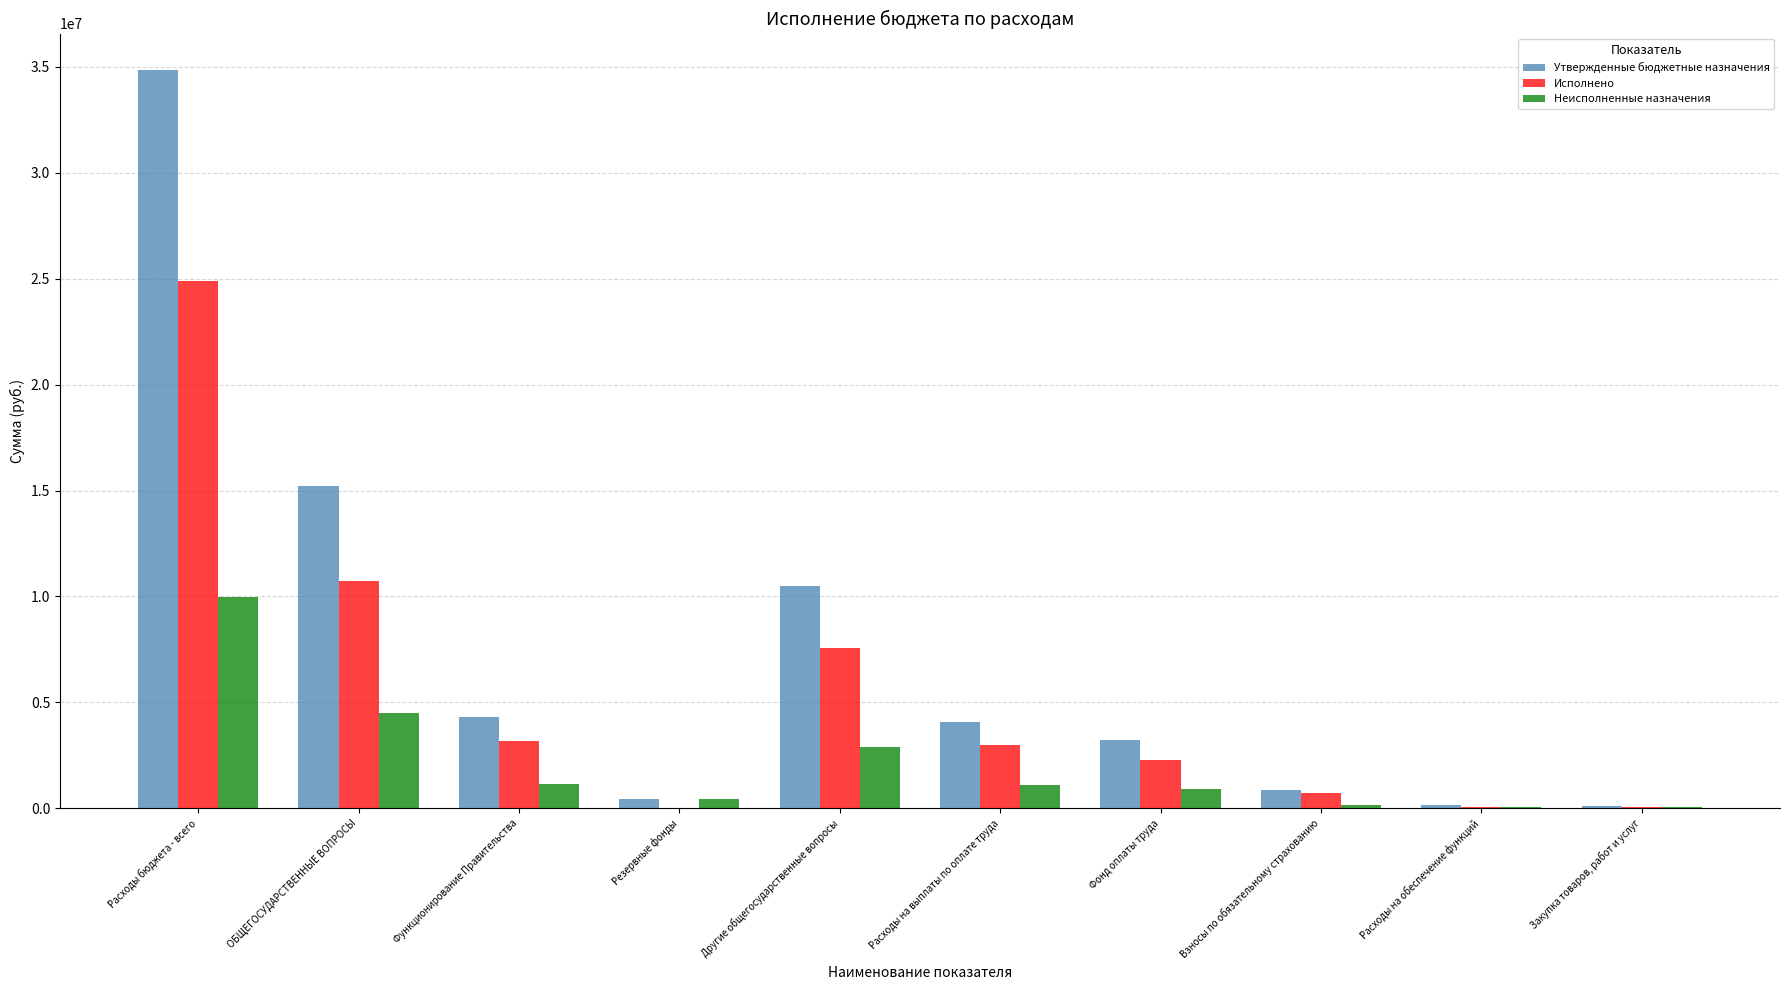

Which series has the largest total across all categories?

Утвержденные бюджетные назначения